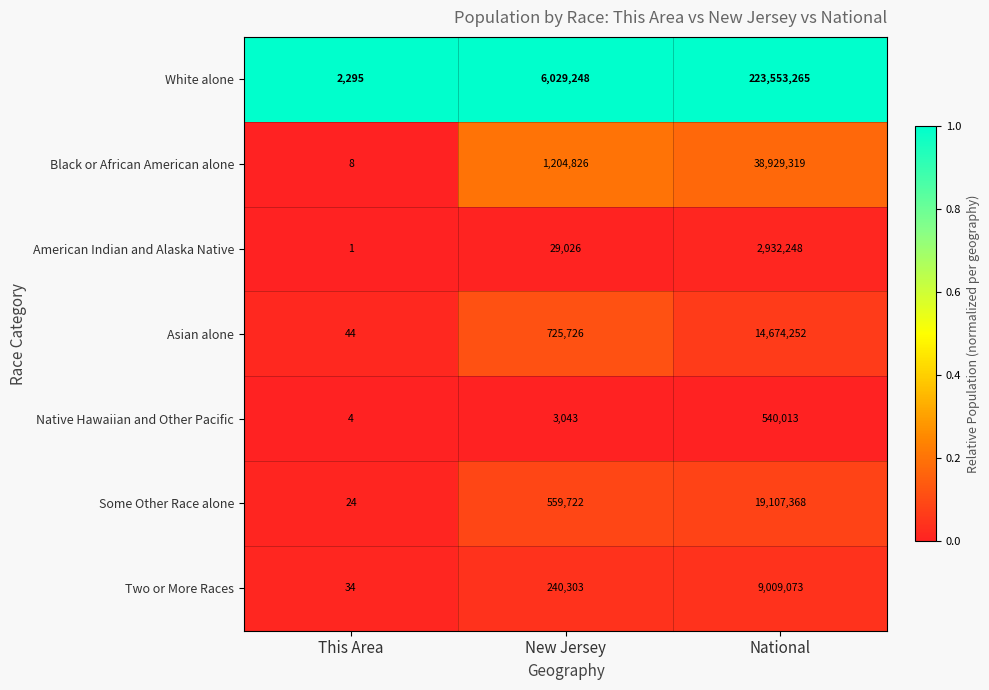

Is it true that White alone equals 350544853 at National?

False